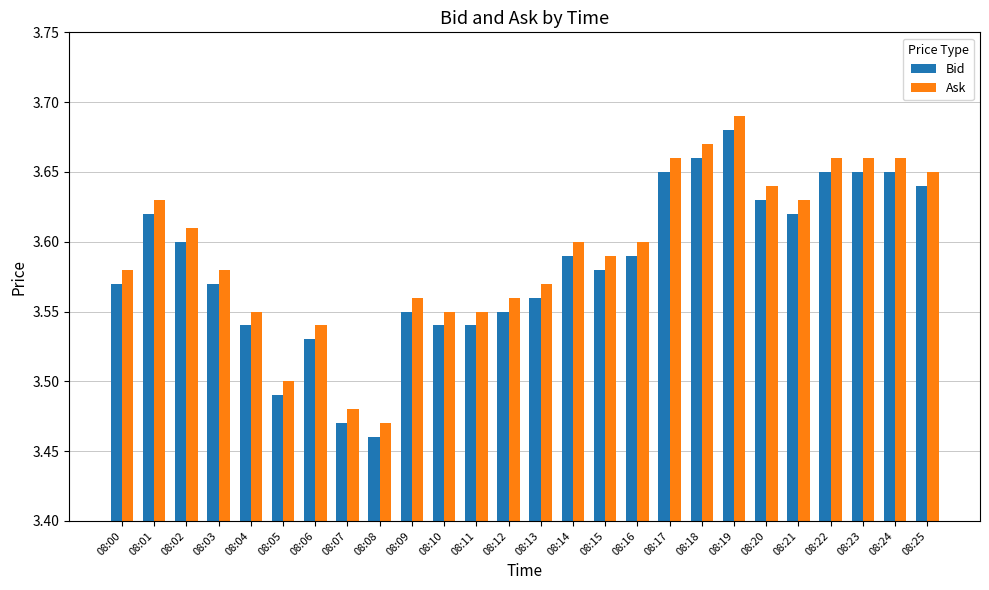

How many Bid values are between 3 and 4?

26